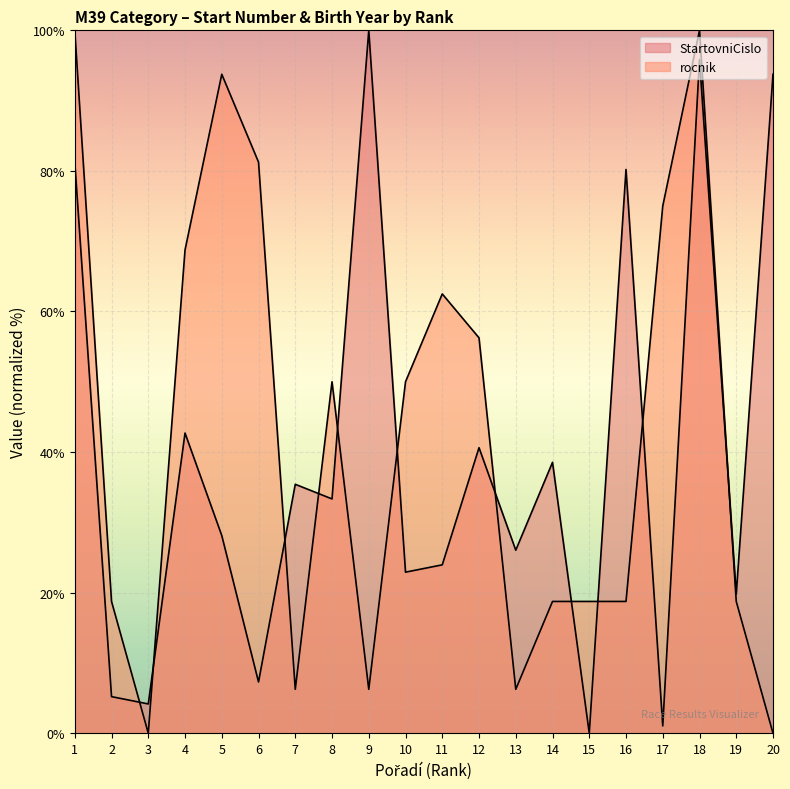

Rank the series by their average value, from lowest to highest.

StartovniCislo, rocnik